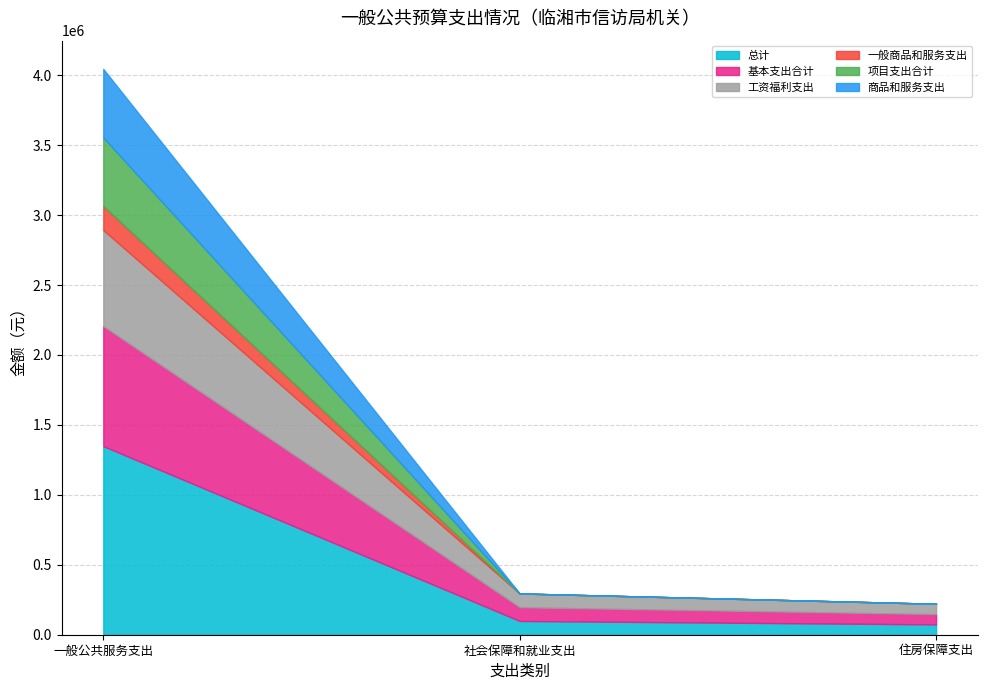

True or false: 总计 has a value of 73728.8 at 住房保障支出.

True